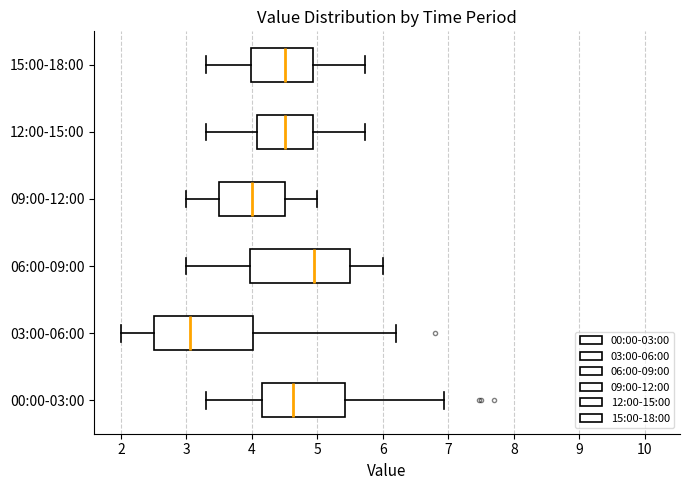

Reading bottom to top, read every box against the x-axis: the position of its median line, the range the box covers, and the ends of its whiskers. The values are not printed on the chart, so give them approximately, as read against the axis.

00:00-03:00: median 4.6, box 4.2 to 5.4, whiskers 3.3 to 6.9
03:00-06:00: median 3.1, box 2.5 to 4.0, whiskers 2.0 to 6.2
06:00-09:00: median 5.0, box 4.0 to 5.5, whiskers 3.0 to 6.0
09:00-12:00: median 4.0, box 3.5 to 4.5, whiskers 3.0 to 5.0
12:00-15:00: median 4.5, box 4.1 to 4.9, whiskers 3.3 to 5.7
15:00-18:00: median 4.5, box 4.0 to 4.9, whiskers 3.3 to 5.7